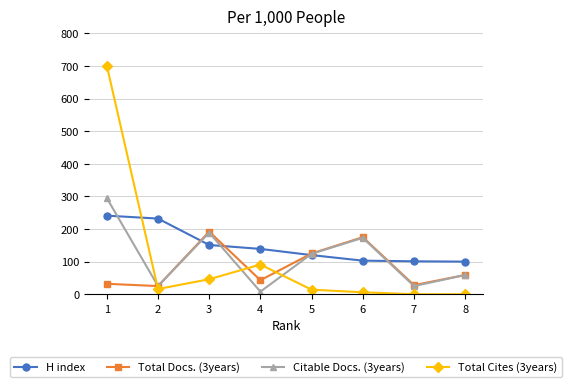

After their last crossing, which series has the higher values: H index or Total Cites (3years)?

H index